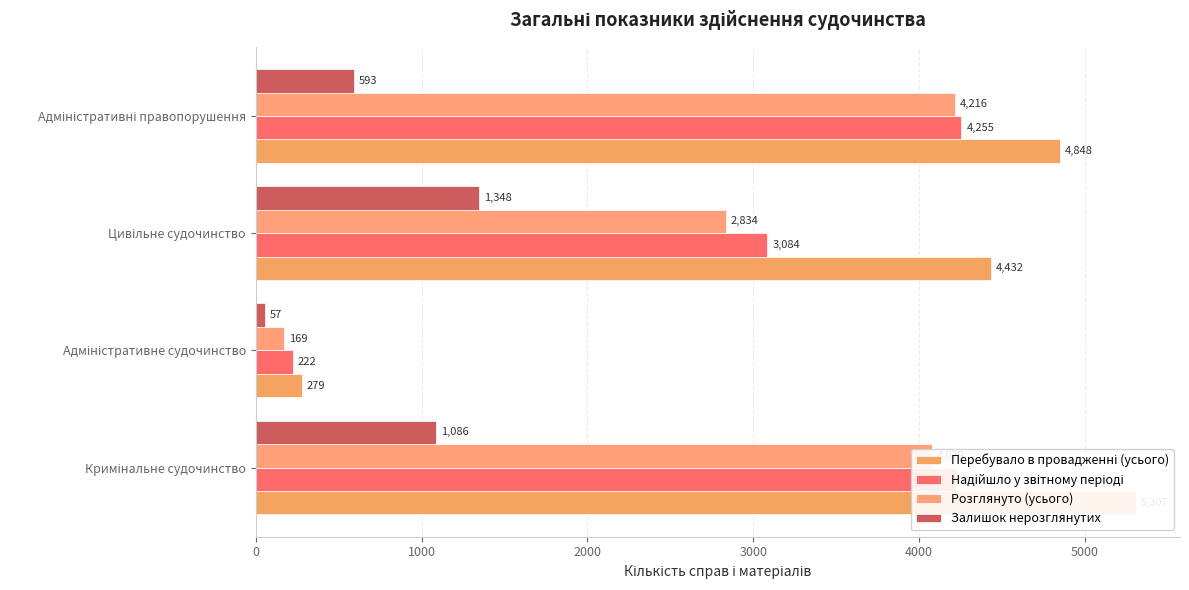

What is the maximum value for Розглянуто (усього)?

4216